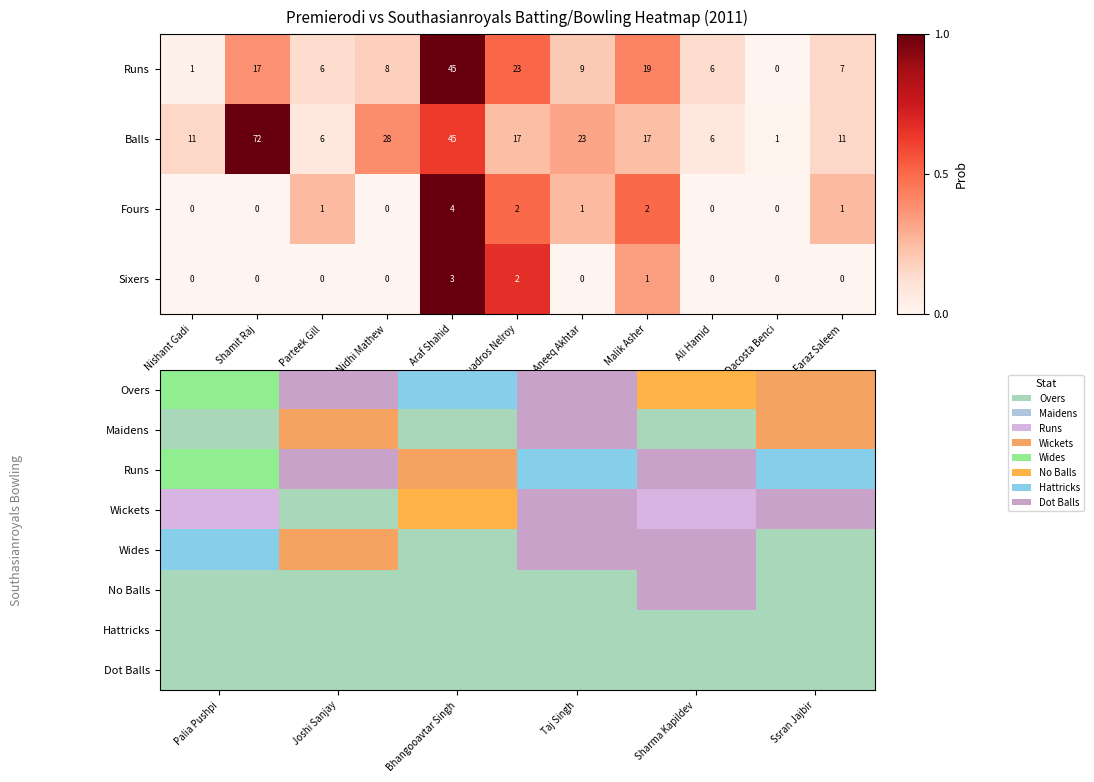

At which label does Fours reach its peak?

Araf Shahid